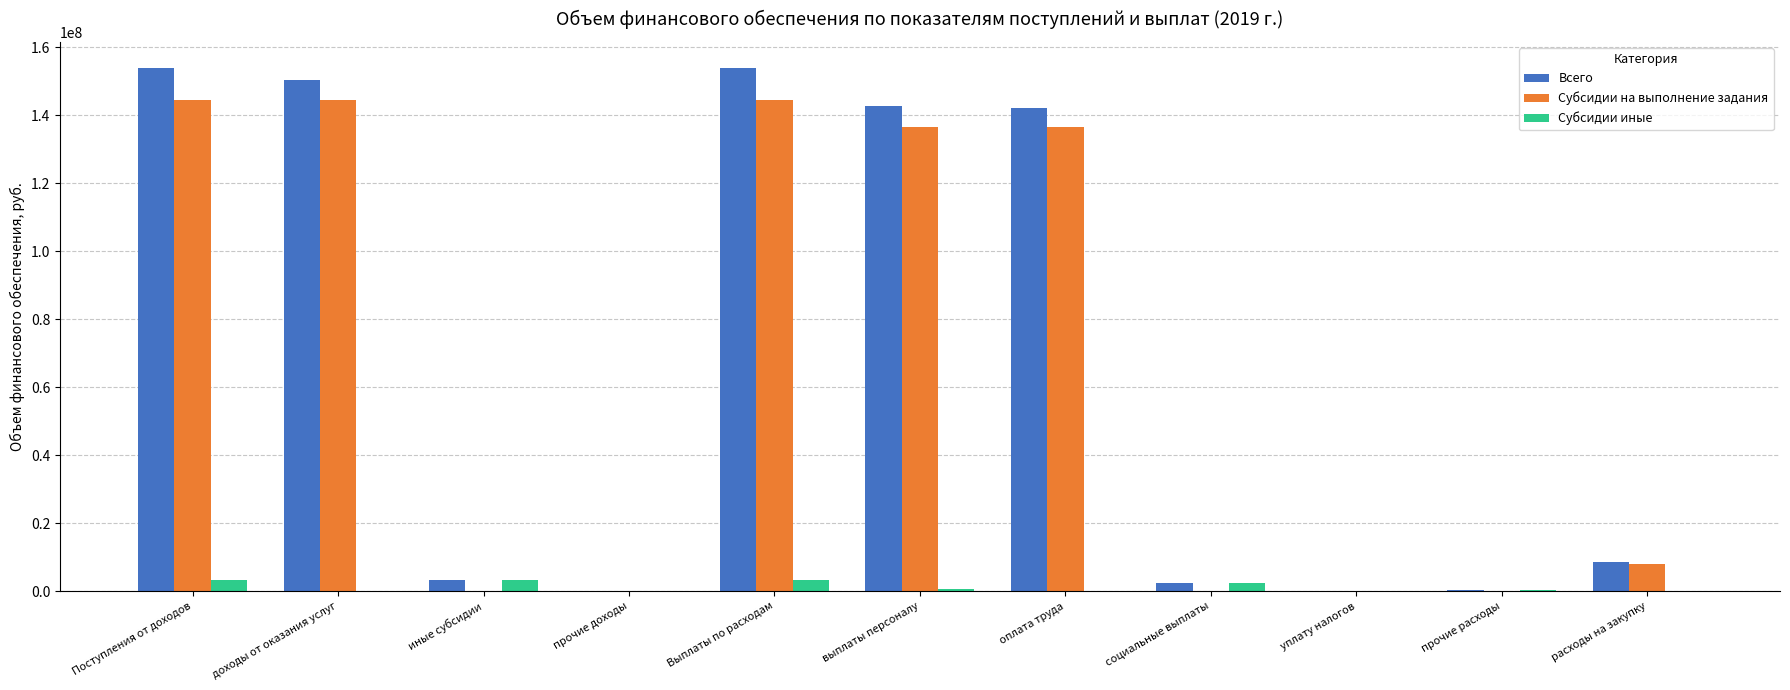

What is the highest value of the Всего series?

153874251.6